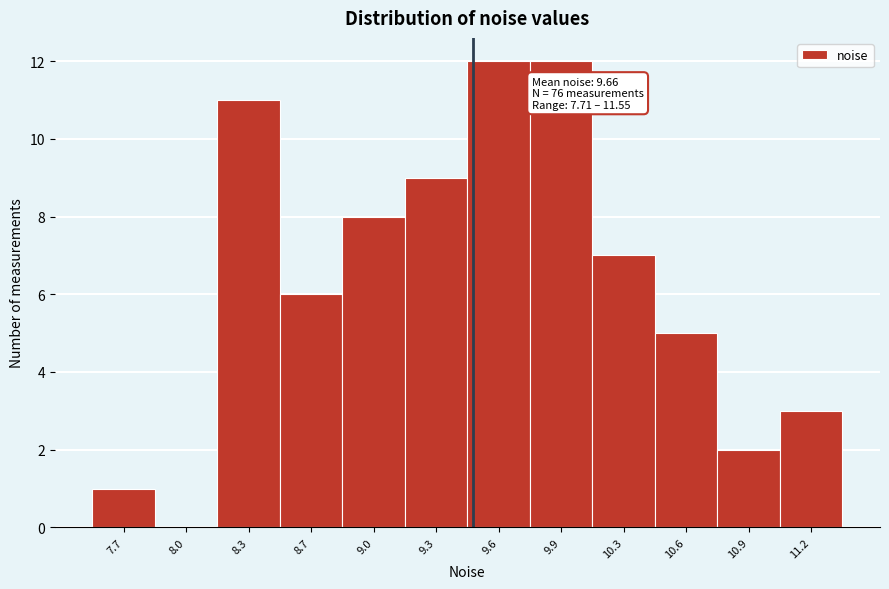

Reading left to right, list all the values displayed in this chart.

7.7=1	8.0=0	8.3=11	8.7=6	9.0=8	9.3=9	9.6=12	9.9=12	10.3=7	10.6=5	10.9=2	11.2=3